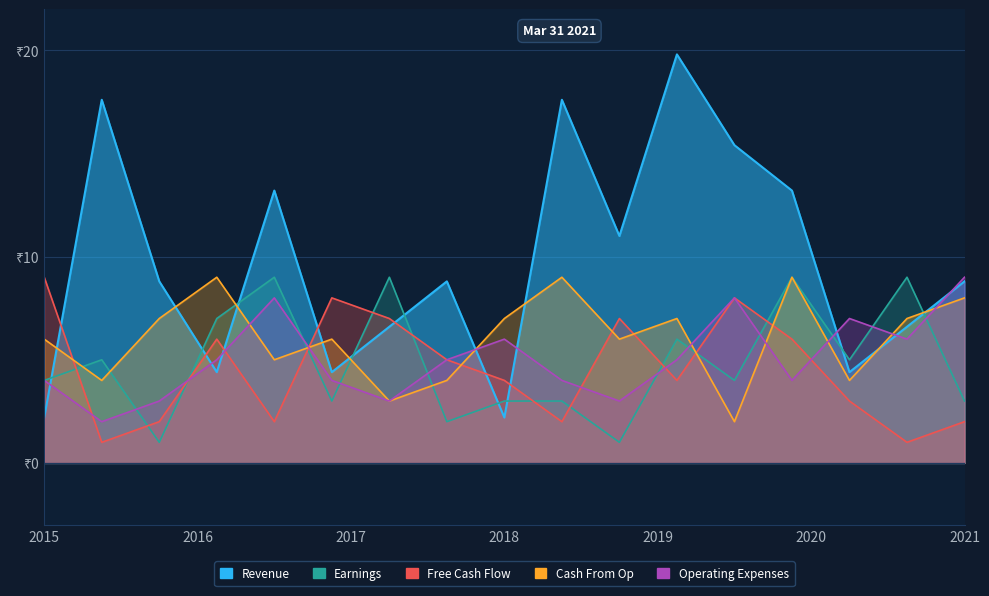

Reading left to right, transcribe all the data shown in this chart.

Revenue: 2.2	17.6	8.8	4.4	13.2	4.4	6.6	8.8	2.2	17.6	11.0	19.8	15.4	13.2	4.4	6.6	8.8
Earnings: 4.0	5.0	1.0	7.0	9.0	3.0	9.0	2.0	3.0	3.0	1.0	6.0	4.0	9.0	5.0	9.0	3.0
Free Cash Flow: 9.0	1.0	2.0	6.0	2.0	8.0	7.0	5.0	4.0	2.0	7.0	4.0	8.0	6.0	3.0	1.0	2.0
Cash From Op: 6.0	4.0	7.0	9.0	5.0	6.0	3.0	4.0	7.0	9.0	6.0	7.0	2.0	9.0	4.0	7.0	8.0
Operating Expenses: 4.0	2.0	3.0	5.0	8.0	4.0	3.0	5.0	6.0	4.0	3.0	5.0	8.0	4.0	7.0	6.0	9.0